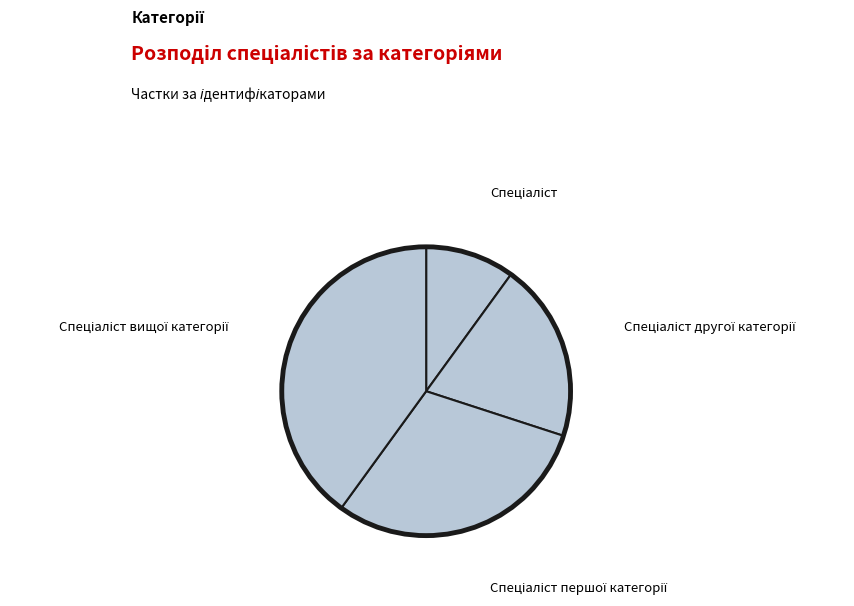

What is the largest slice in the pie chart?

Спеціаліст вищої категорії